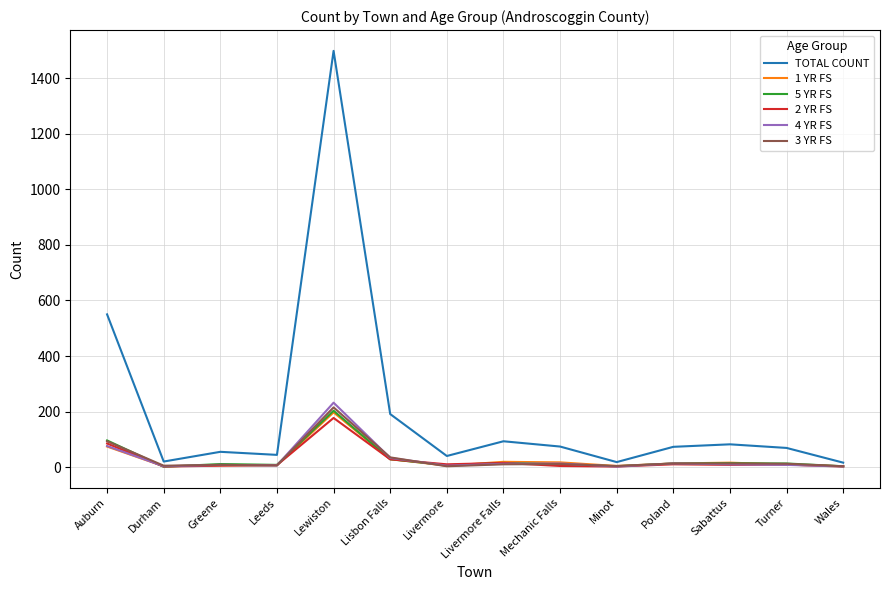

What is the greatest value displayed?

1499